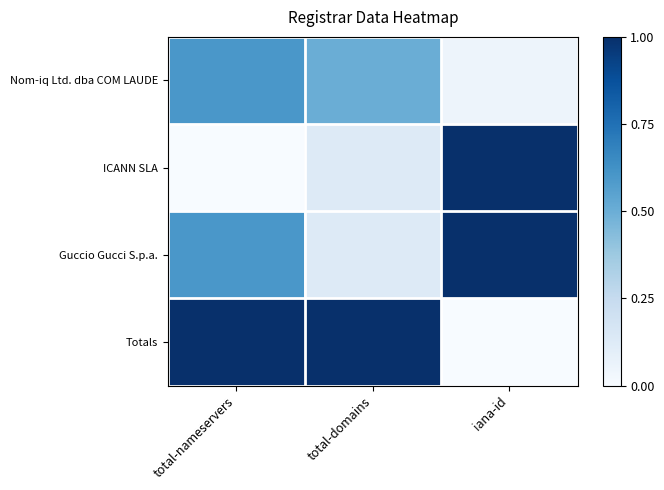

At how many categories does at least one series exceed 0?

3